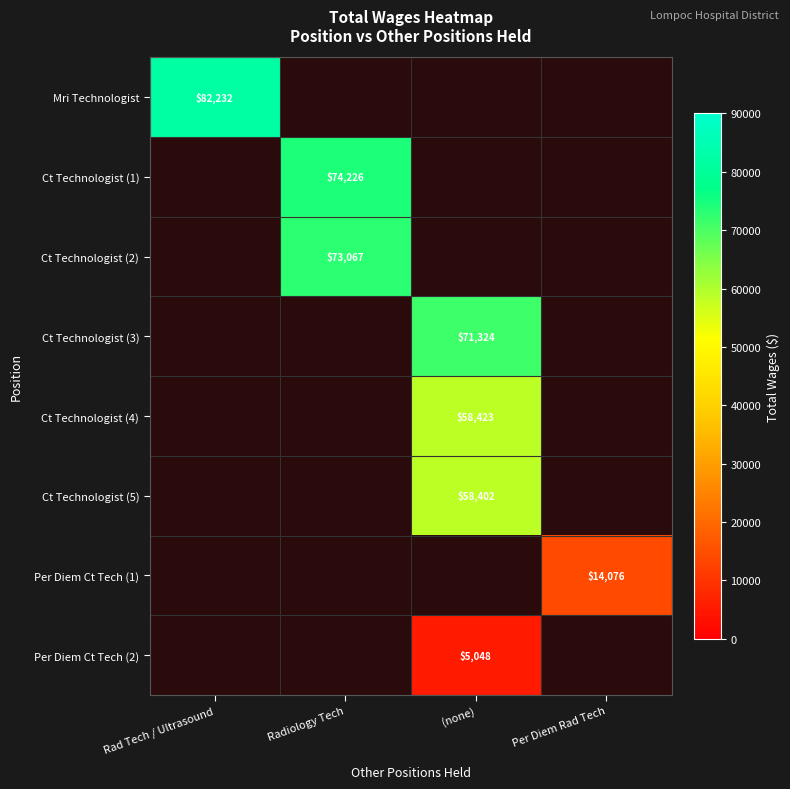

The Ct Technologist (5) series shows 88440 at (none). True or false?

False